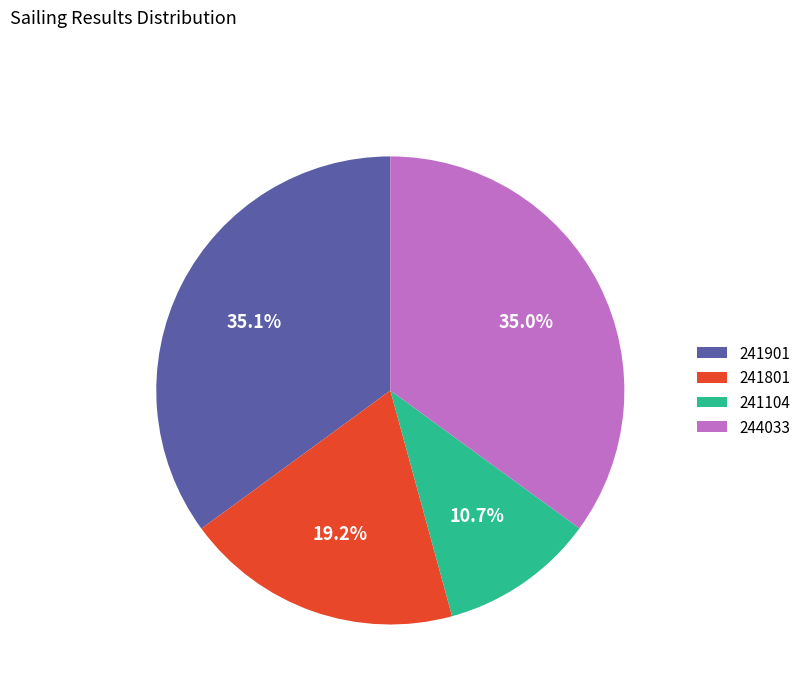

What percentage is the 241104 slice, to the nearest percent?

11%